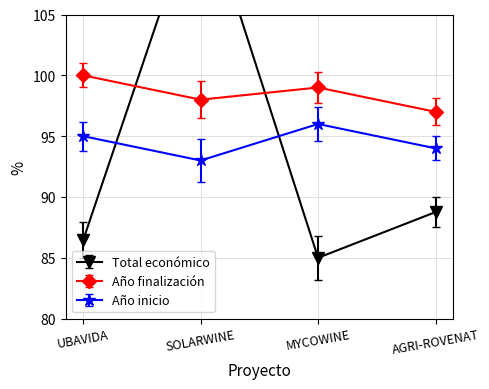

What is the difference between the values at UBAVIDA and SOLARWINE?

28.5